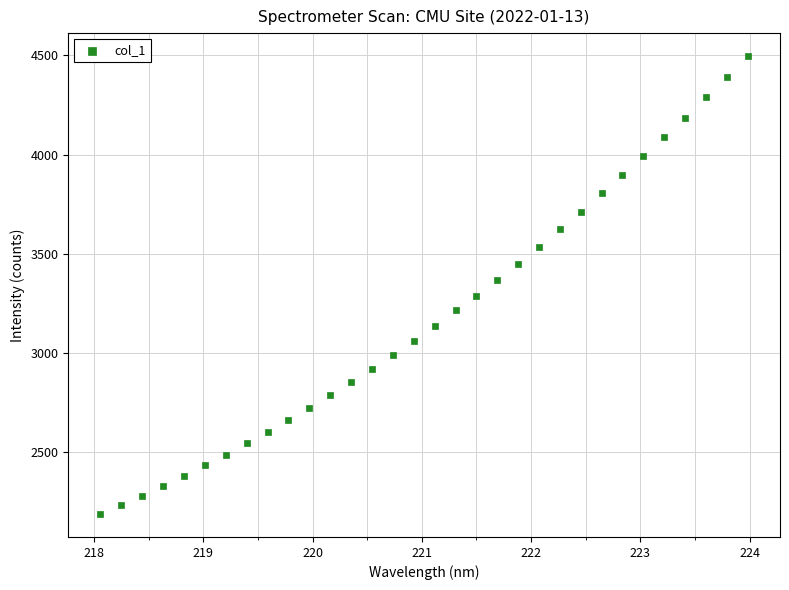

What is the range of Y values (max minus min)?

2307.3